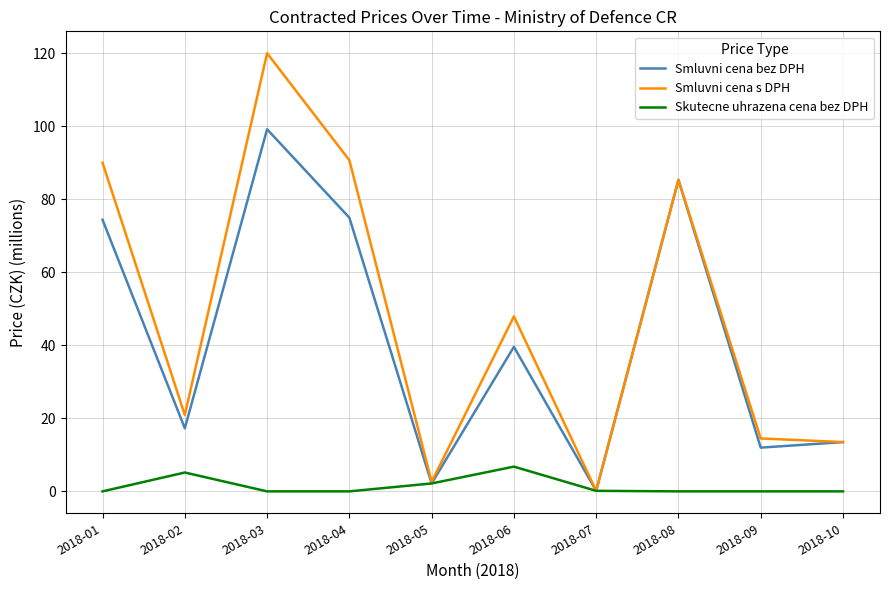

List the series in order of their peak value, highest first.

Smluvni cena s DPH, Smluvni cena bez DPH, Skutecne uhrazena cena bez DPH